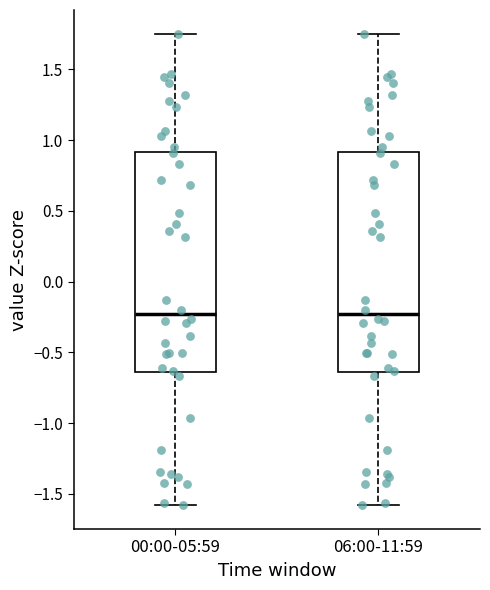

Reading left to right, read every box against the y-axis: the position of its median line, the range the box covers, and the ends of its whiskers. The values are not printed on the chart, so give them approximately, as read against the axis.

00:00-05:59: median -0.25, box -0.65 to 0.90, whiskers -1.60 to 1.75
06:00-11:59: median -0.25, box -0.65 to 0.90, whiskers -1.60 to 1.75